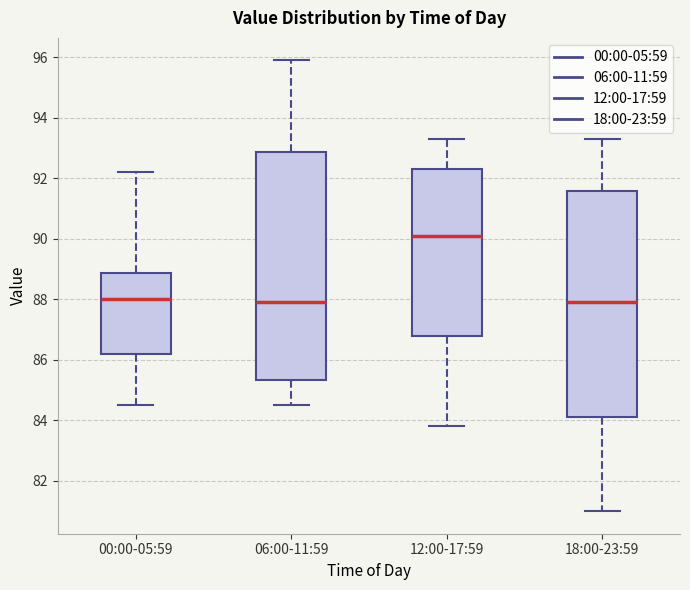

Where does the median line of the box for 12:00-17:59 sit on the y-axis? The values are not printed on the chart, so give them approximately, as read against the axis.

90.2